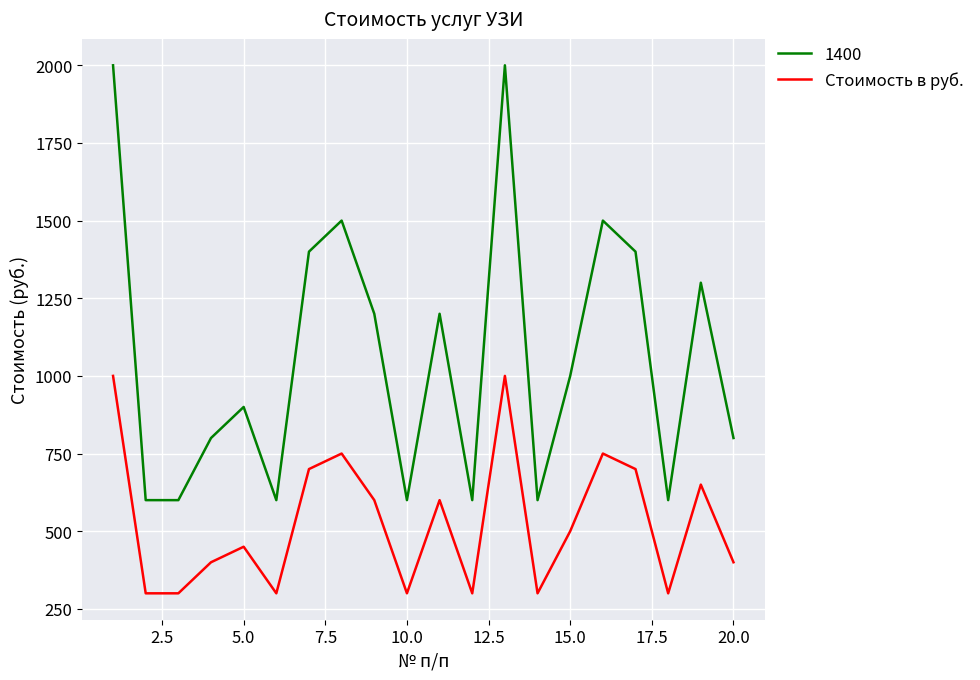

What is the minimum value for Стоимость в руб.?

300